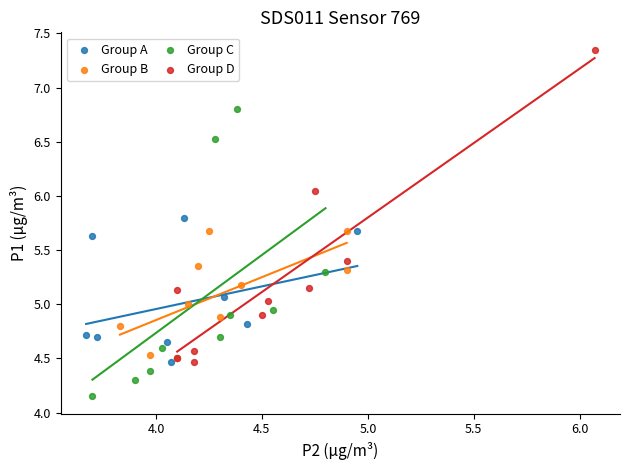

Which series reaches the maximum Y coordinate?

Group D